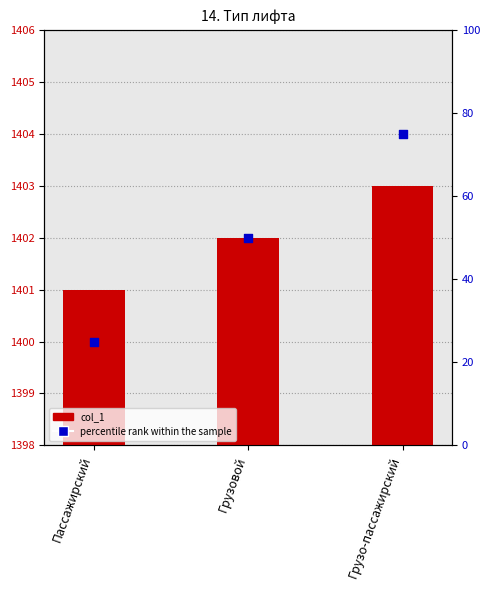

Which series reaches the maximum Y coordinate?

col_1